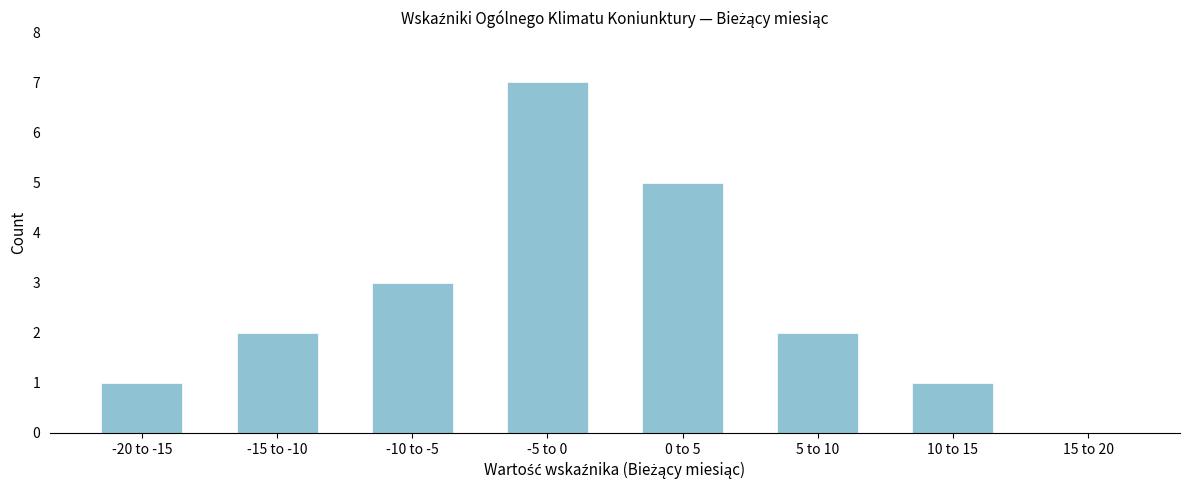

Reading left to right, extract all data points from this chart.

-20 to -15=1	-15 to -10=2	-10 to -5=3	-5 to 0=7	0 to 5=5	5 to 10=2	10 to 15=1	15 to 20=0